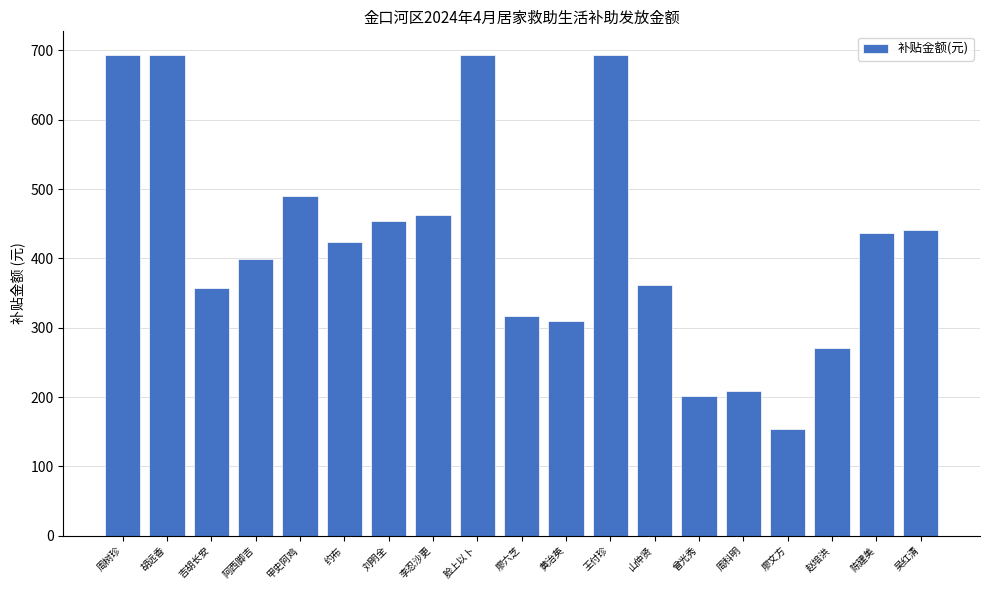

At which category does the chart reach its minimum across all series?

廖文方